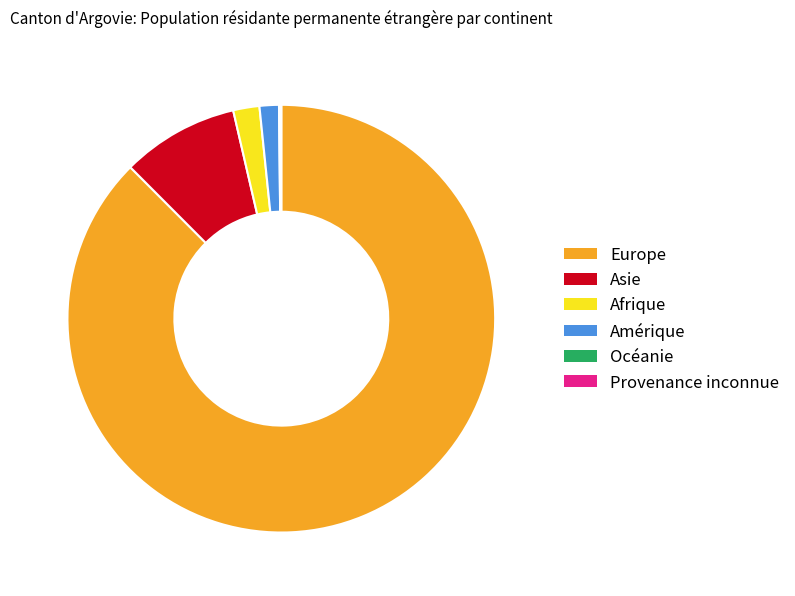

What is the largest slice in the pie chart?

Europe